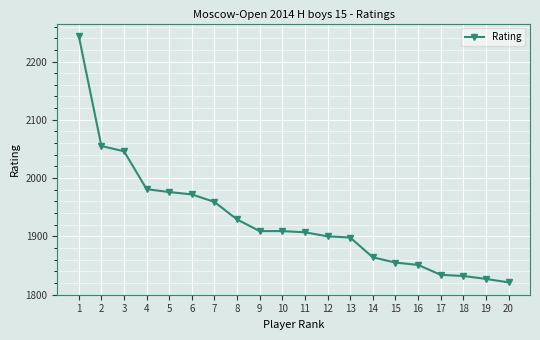

The chart shows a value of 2046 at 3. True or false?

True